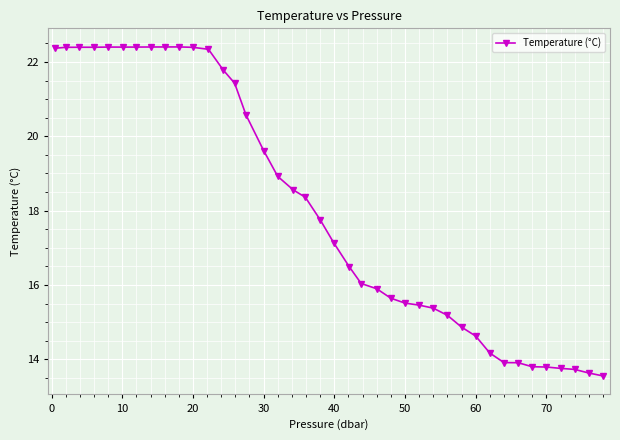

What is the minimum value shown in the chart?

13.6